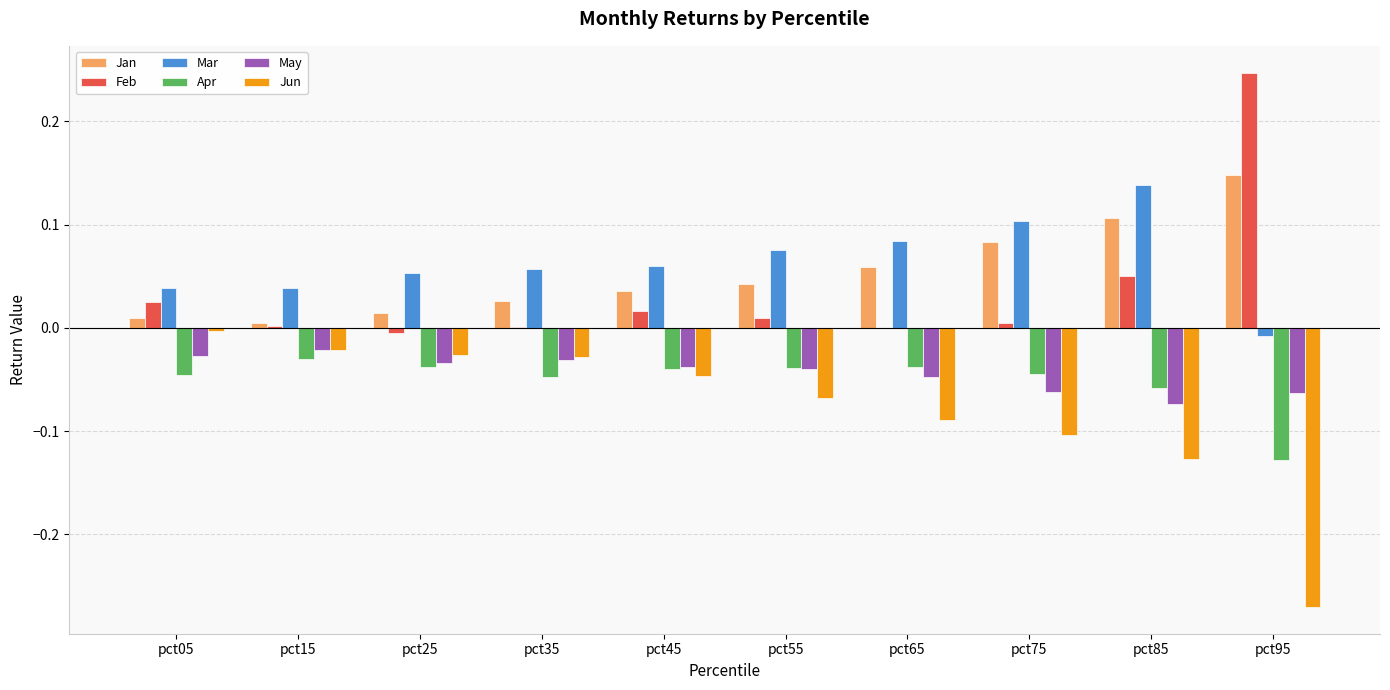

At which label does May reach its peak?

pct15